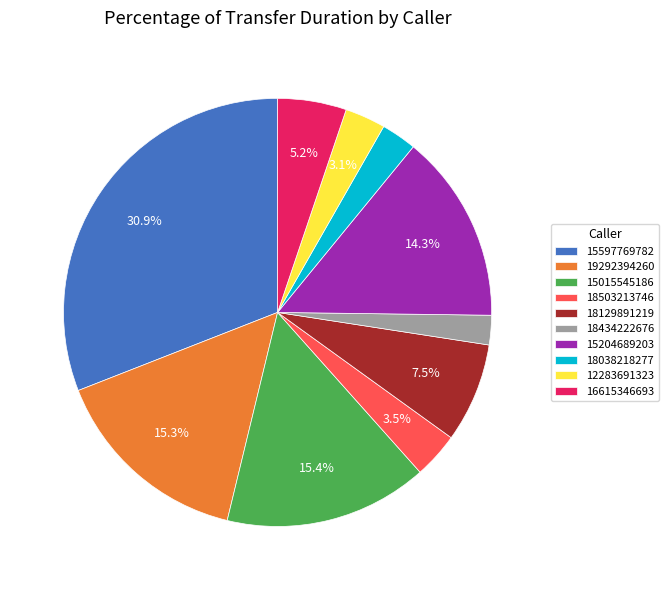

Which has a higher value, 16615346693 or 18129891219?

18129891219